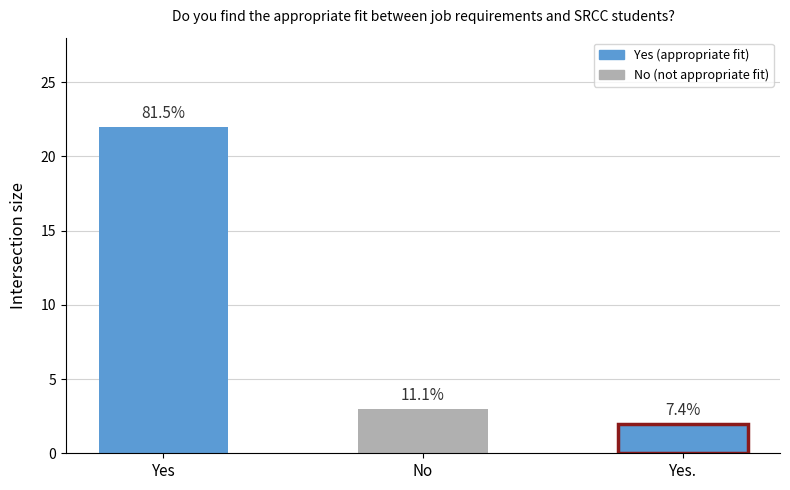

How many data points does each series have?

3